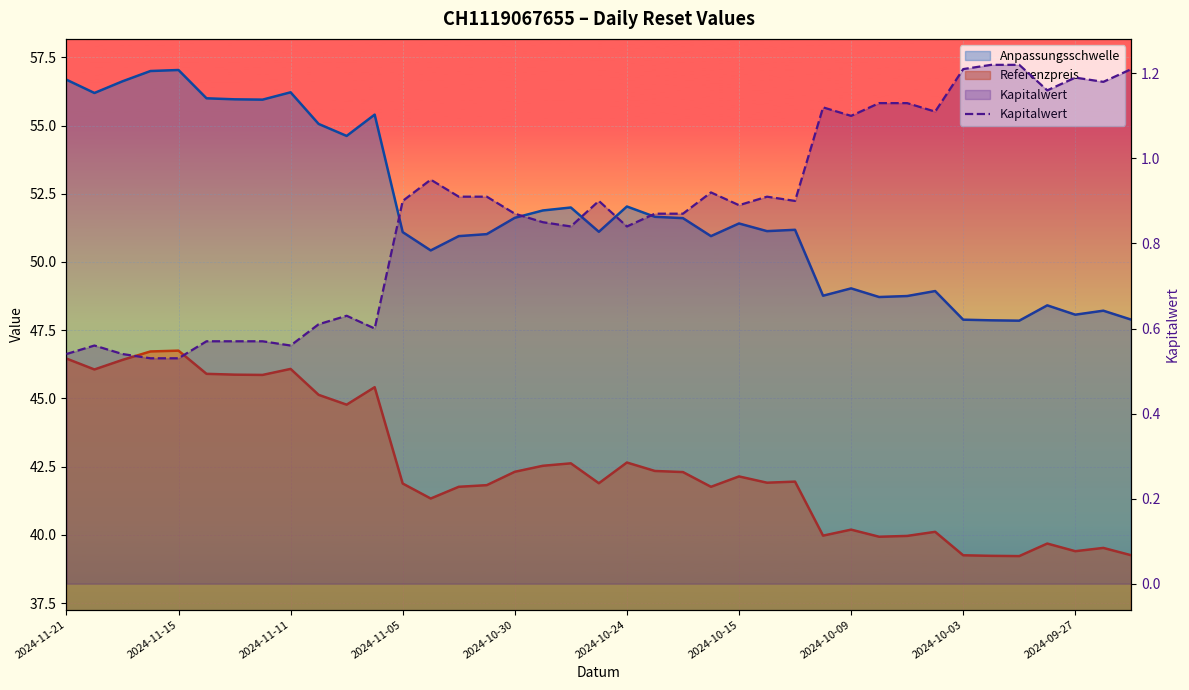

What is the change in value from 27 to 32?

+0.1